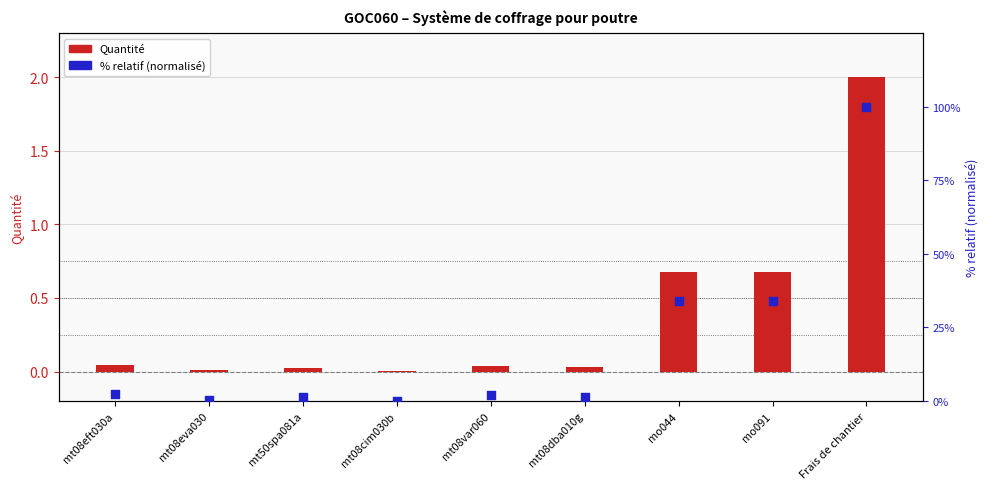

What is the total value across all series at mo091?

34.6